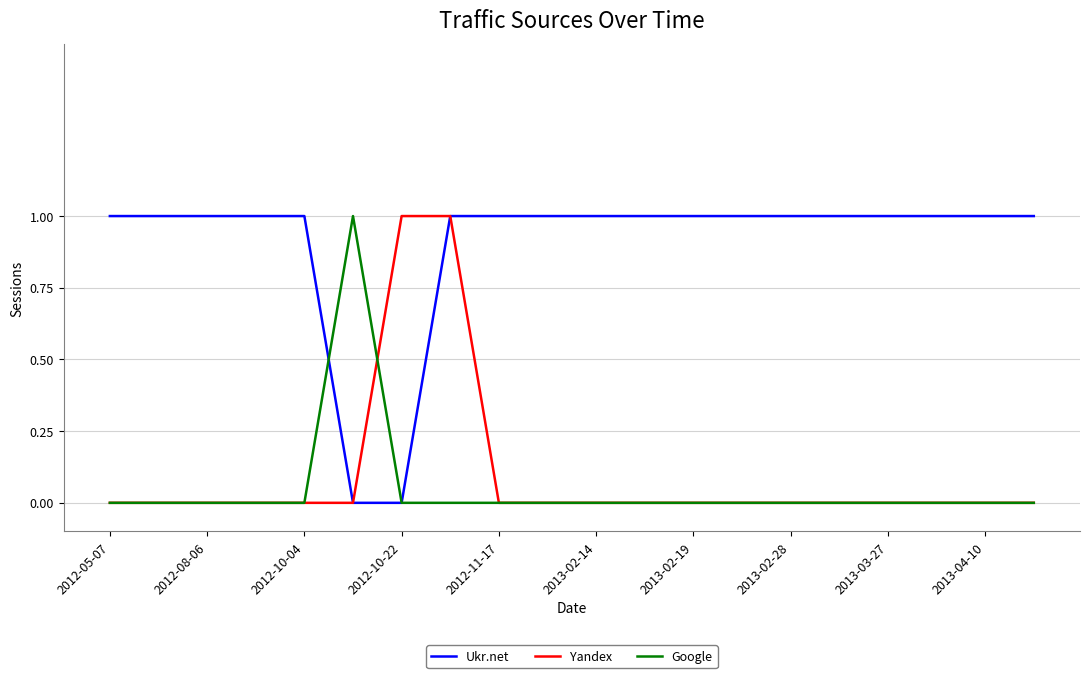

Which series has the largest total across all categories?

Ukr.net